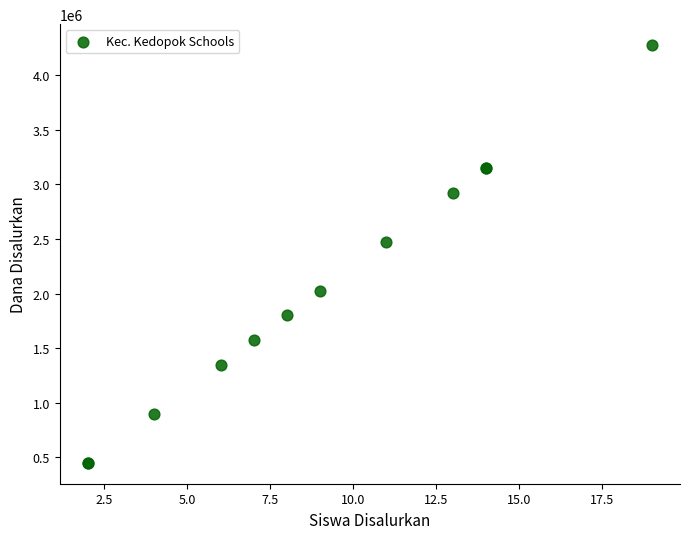

What Y value in the scatter plot is closest to 2362500?

2475000